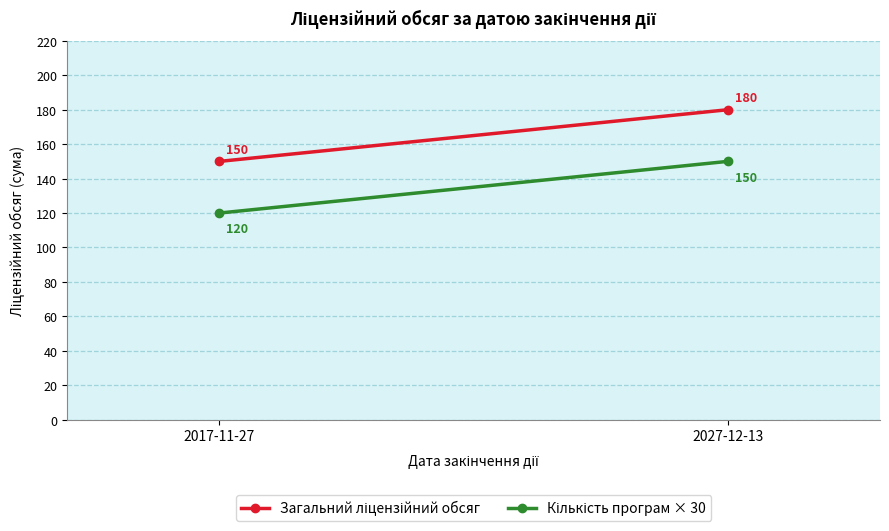

True or false: Кількість програм × 30 has a value of 150 at 2027-12-13.

True